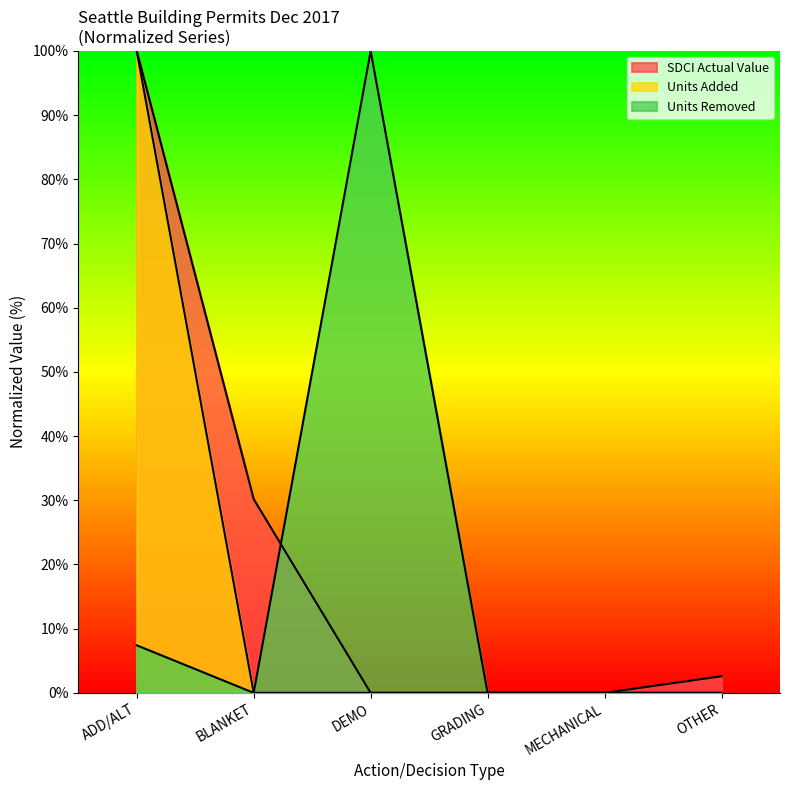

What are all the series names shown in the legend?

SDCI Actual Value, Units Added, Units Removed